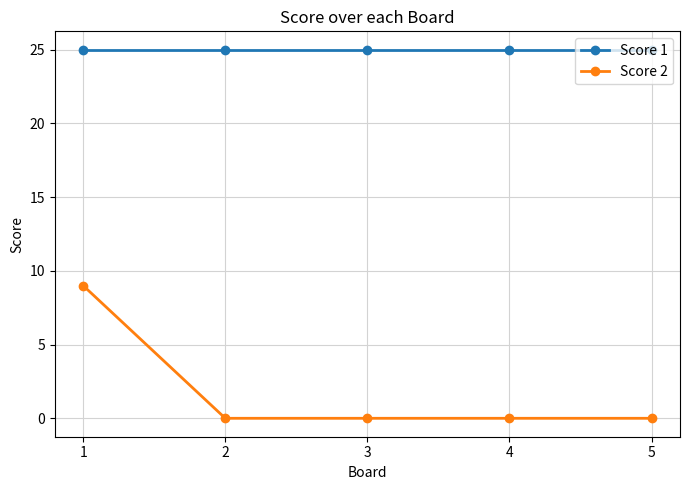

Which series has the largest range (max minus min)?

Score 2